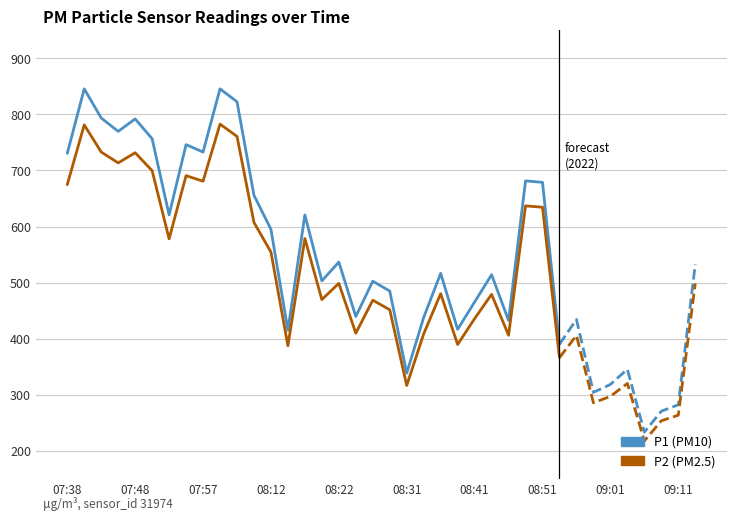

Is the value of P2 at 29 greater than the value of P1 at 07:38?

No